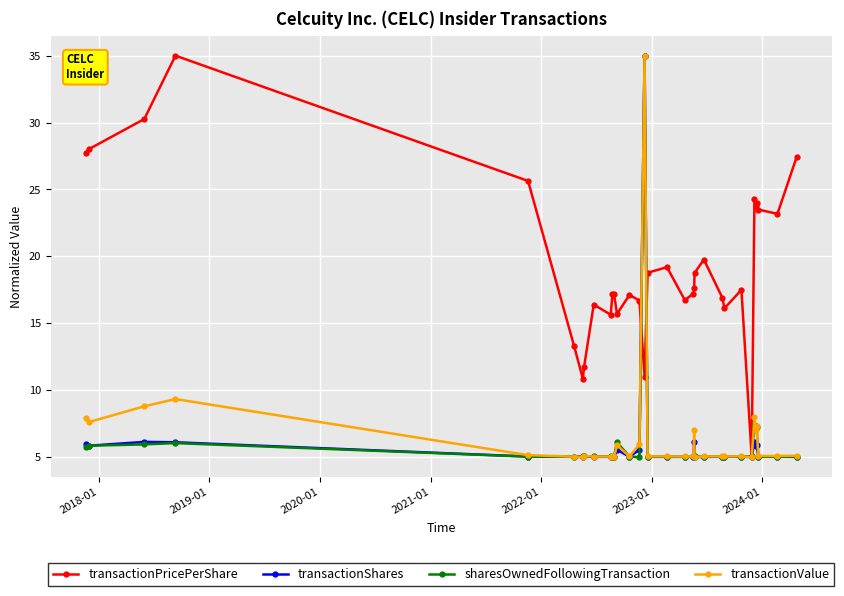

Count the number of categories in the chart.

33